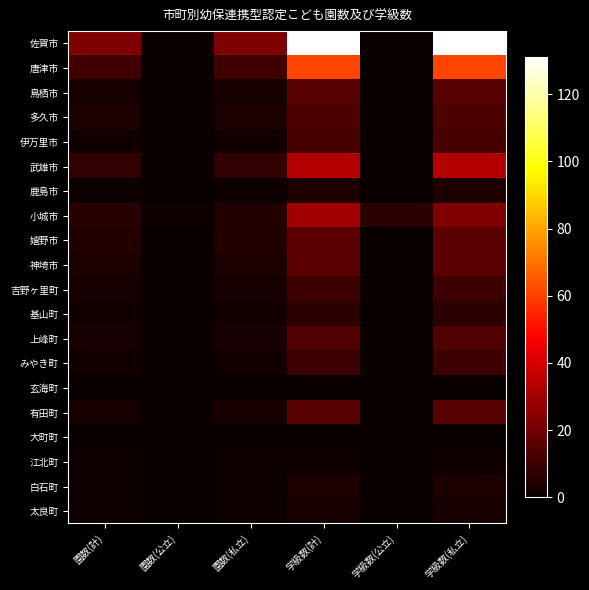

Reading right to left, what are all the values shown in this chart?

佐賀市: 学級数(私立)=131	学級数(公立)=0	学級数(計)=131	園数(私立)=23	園数(公立)=0	園数(計)=23
唐津市: 学級数(私立)=61	学級数(公立)=0	学級数(計)=61	園数(私立)=11	園数(公立)=0	園数(計)=11
鳥栖市: 学級数(私立)=15	学級数(公立)=0	学級数(計)=15	園数(私立)=3	園数(公立)=0	園数(計)=3
多久市: 学級数(私立)=13	学級数(公立)=0	学級数(計)=13	園数(私立)=4	園数(公立)=0	園数(計)=4
伊万里市: 学級数(私立)=12	学級数(公立)=0	学級数(計)=12	園数(私立)=2	園数(公立)=0	園数(計)=2
武雄市: 学級数(私立)=33	学級数(公立)=0	学級数(計)=33	園数(私立)=8	園数(公立)=0	園数(計)=8
鹿島市: 学級数(私立)=4	学級数(公立)=0	学級数(計)=4	園数(私立)=1	園数(公立)=0	園数(計)=1
小城市: 学級数(私立)=23	学級数(公立)=7	学級数(計)=30	園数(私立)=5	園数(公立)=1	園数(計)=6
嬉野市: 学級数(私立)=16	学級数(公立)=0	学級数(計)=16	園数(私立)=5	園数(公立)=0	園数(計)=5
神埼市: 学級数(私立)=16	学級数(公立)=0	学級数(計)=16	園数(私立)=4	園数(公立)=0	園数(計)=4
吉野ヶ里町: 学級数(私立)=10	学級数(公立)=0	学級数(計)=10	園数(私立)=3	園数(公立)=0	園数(計)=3
基山町: 学級数(私立)=7	学級数(公立)=0	学級数(計)=7	園数(私立)=2	園数(公立)=0	園数(計)=2
上峰町: 学級数(私立)=14	学級数(公立)=0	学級数(計)=14	園数(私立)=3	園数(公立)=0	園数(計)=3
みやき町: 学級数(私立)=10	学級数(公立)=0	学級数(計)=10	園数(私立)=2	園数(公立)=0	園数(計)=2
玄海町: 学級数(私立)=0	学級数(公立)=0	学級数(計)=0	園数(私立)=0	園数(公立)=0	園数(計)=0
有田町: 学級数(私立)=15	学級数(公立)=0	学級数(計)=15	園数(私立)=3	園数(公立)=0	園数(計)=3
大町町: 学級数(私立)=0	学級数(公立)=0	学級数(計)=0	園数(私立)=0	園数(公立)=0	園数(計)=0
江北町: 学級数(私立)=1	学級数(公立)=0	学級数(計)=1	園数(私立)=1	園数(公立)=0	園数(計)=1
白石町: 学級数(私立)=4	学級数(公立)=0	学級数(計)=4	園数(私立)=1	園数(公立)=0	園数(計)=1
太良町: 学級数(私立)=3	学級数(公立)=0	学級数(計)=3	園数(私立)=1	園数(公立)=0	園数(計)=1